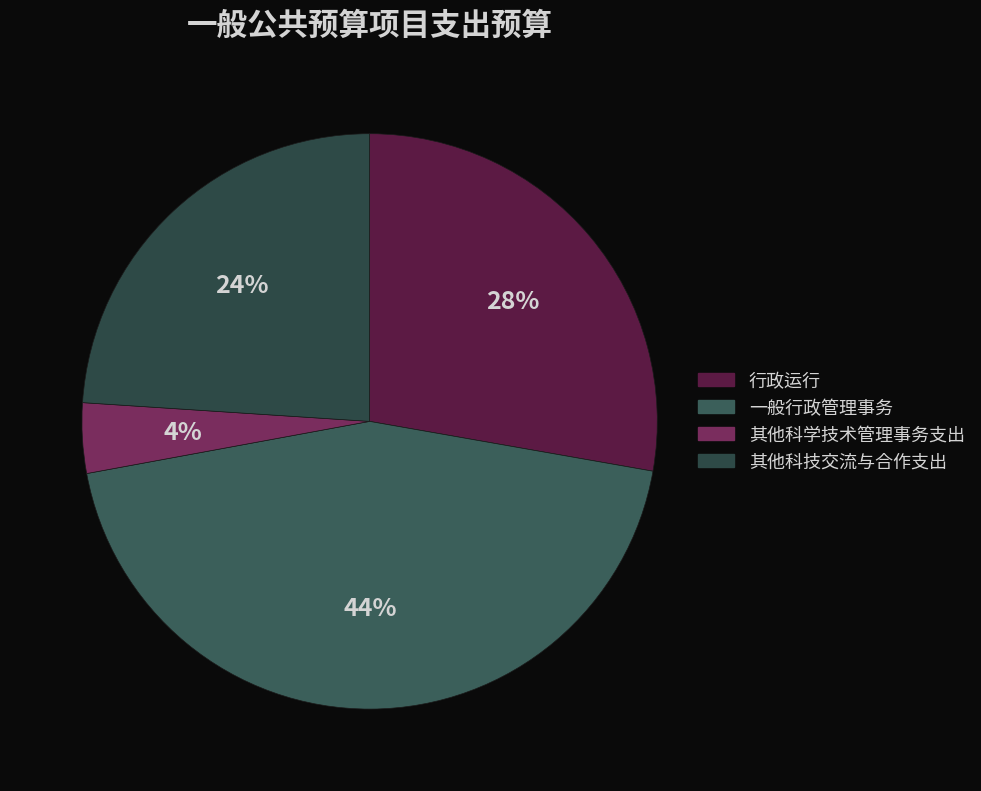

What percentage is NOT represented by 其他科技交流与合作支出?

76.0%